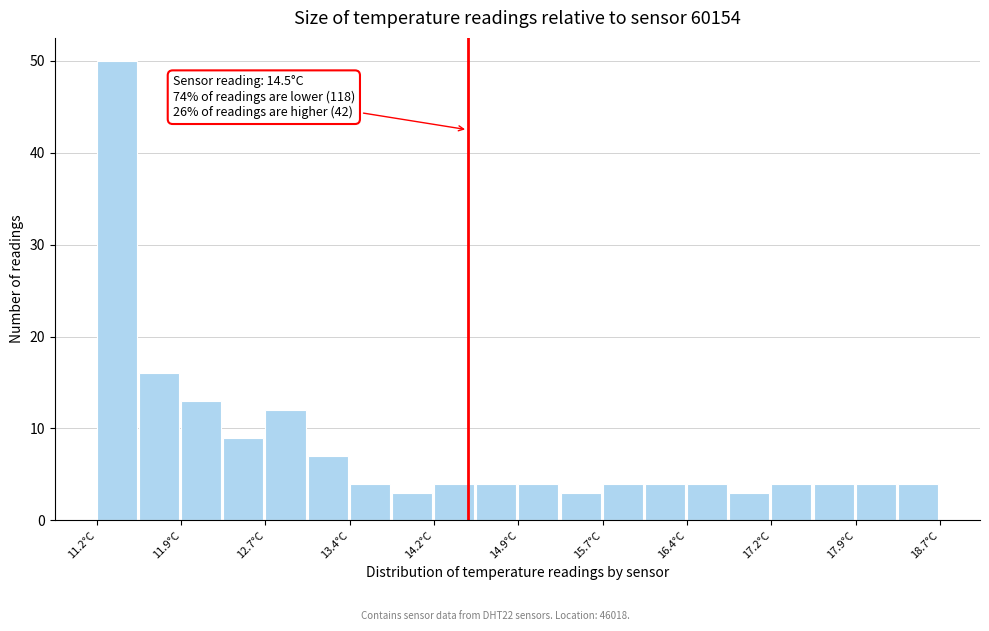

Around what value on the x-axis is the tallest bar? Give the approximate position of its centre, as read against the axis.

11.4